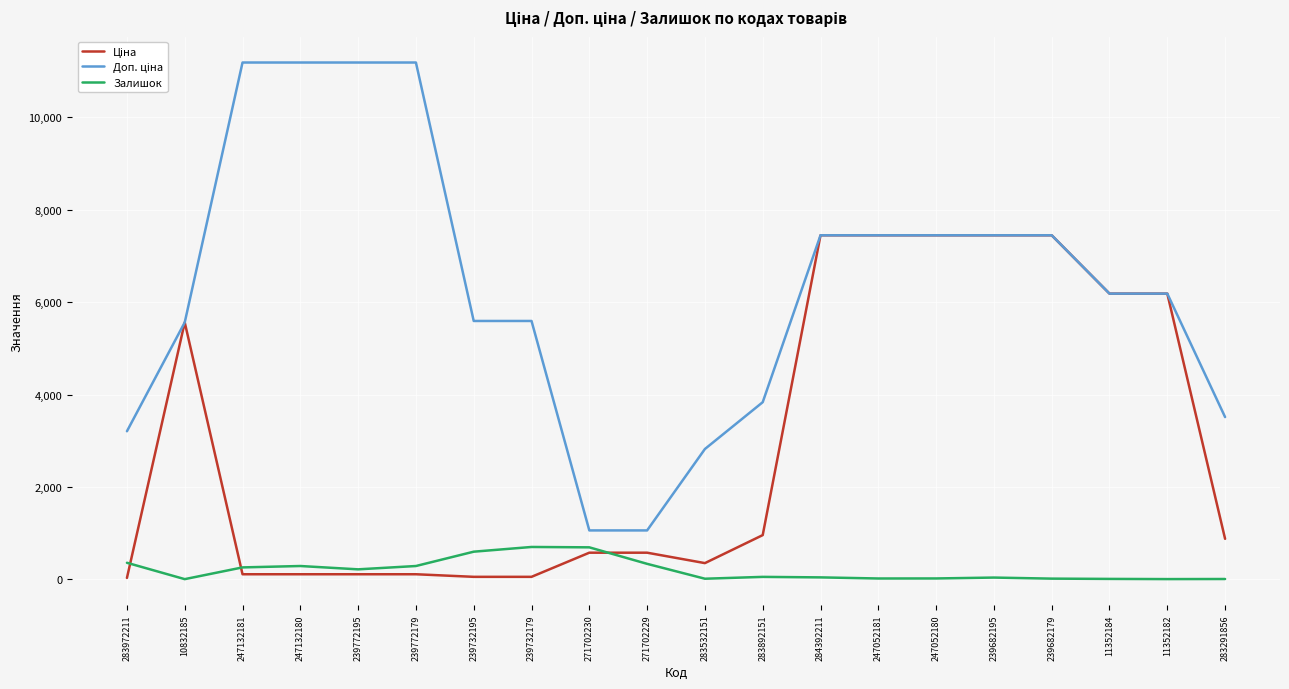

What is the total value across all series at 271702230?

2332.1